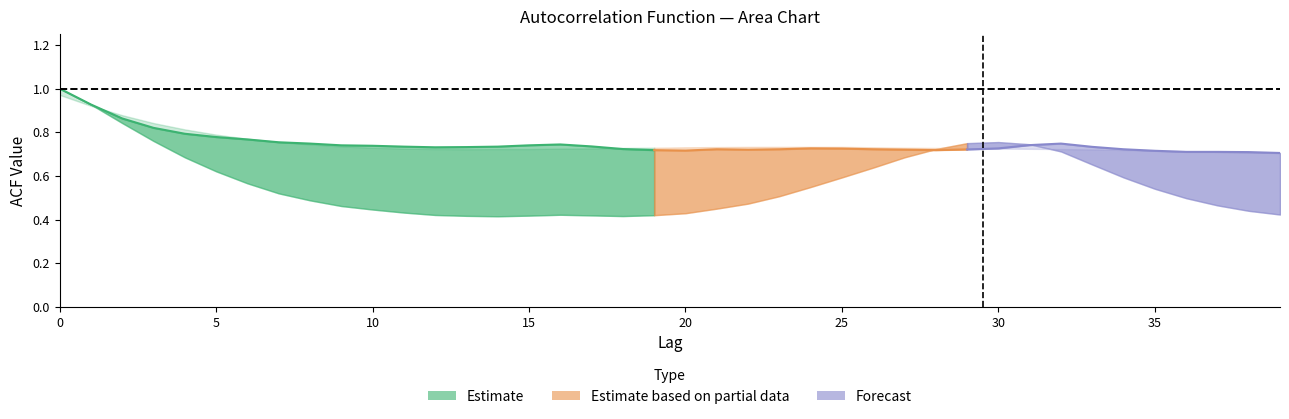

Reading right to left, transcribe all the data shown in this chart.

acf_li: 0.4	0.4	0.5	0.5	0.5	0.6	0.7	0.7	0.7	0.8	0.8	0.7	0.7	0.6	0.6	0.5	0.5	0.5	0.5	0.4	0.4	0.4	0.4	0.4	0.4	0.4	0.4	0.4	0.4	0.4	0.5	0.5	0.5	0.6	0.6	0.7	0.8	0.8	0.9	1.0
acf_shown: 0.7	0.7	0.7	0.7	0.7	0.7	0.7	0.7	0.7	0.7	0.7	0.7	0.7	0.7	0.7	0.7	0.7	0.7	0.7	0.7	0.7	0.7	0.7	0.7	0.7	0.7	0.7	0.7	0.7	0.7	0.7	0.7	0.8	0.8	0.8	0.8	0.8	0.9	0.9	1.0
acf_shown_smooth: 0.7	0.7	0.7	0.7	0.7	0.7	0.7	0.7	0.7	0.7	0.7	0.7	0.7	0.7	0.7	0.7	0.7	0.7	0.7	0.7	0.7	0.7	0.7	0.7	0.7	0.7	0.7	0.7	0.7	0.7	0.7	0.7	0.8	0.8	0.8	0.8	0.8	0.9	0.9	1.0